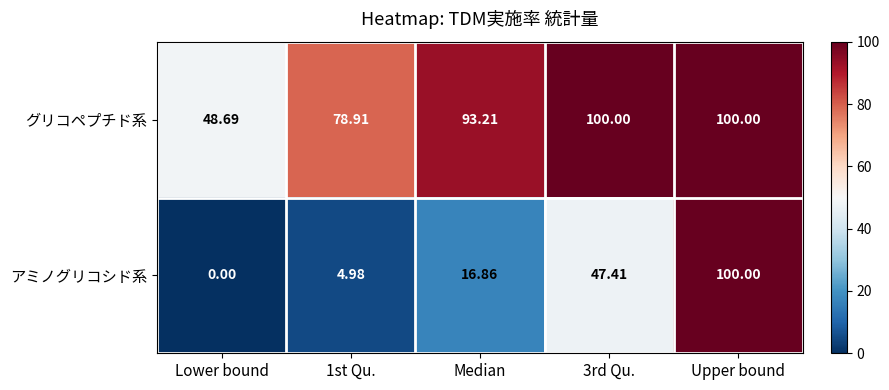

Which series has the largest total across all categories?

グリコペプチド系